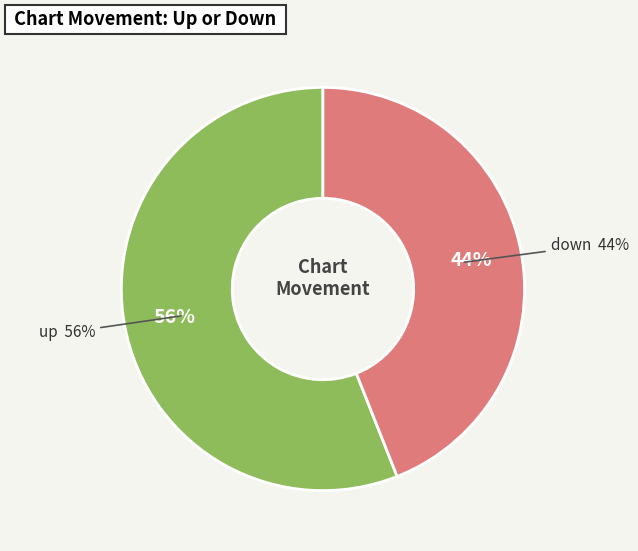

What percentage is the up slice, to the nearest percent?

56%